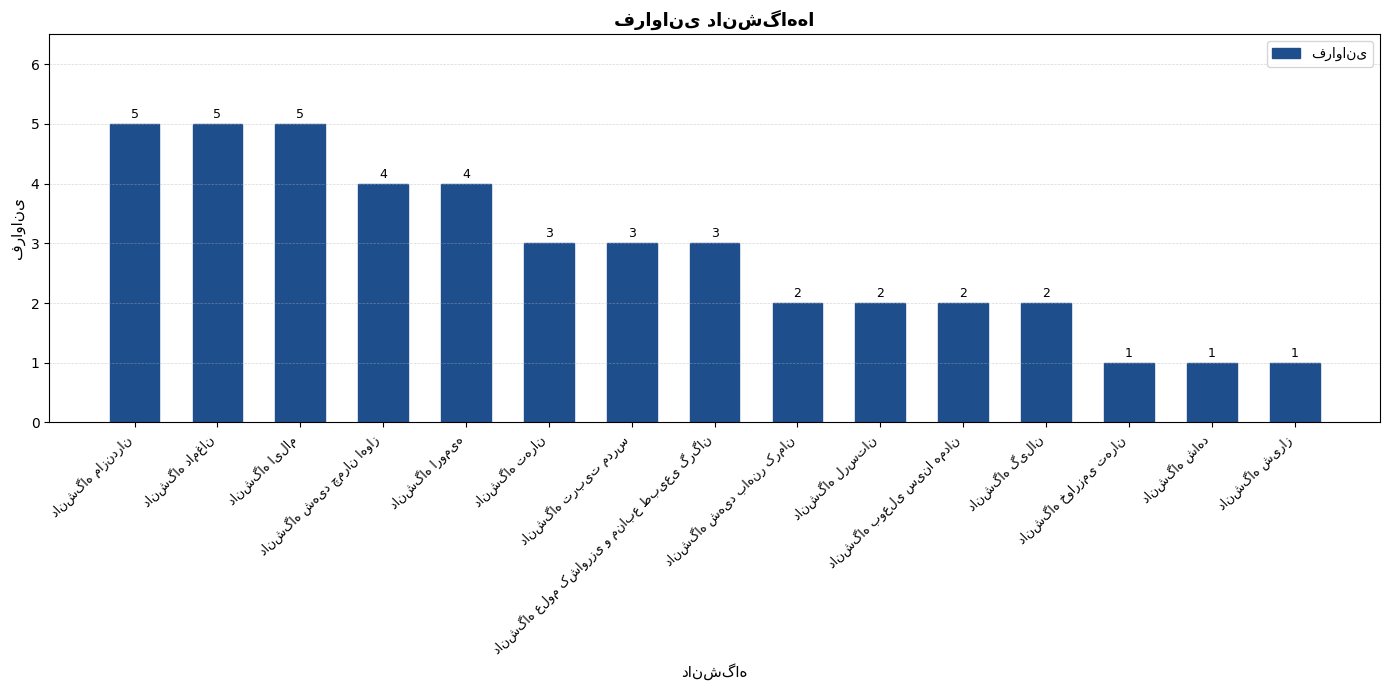

Reading left to right, what are all the values shown in this chart?

5	5	5	4	4	3	3	3	2	2	2	2	1	1	1